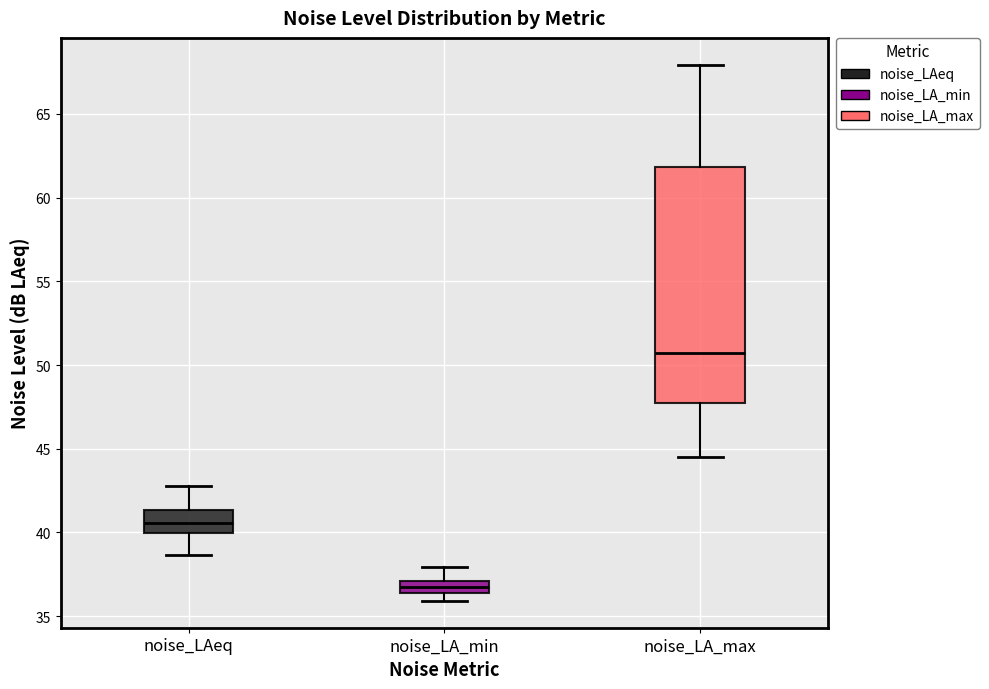

Where is the lower edge of the box for noise_LAeq on the y-axis? The values are not printed on the chart, so give them approximately, as read against the axis.

40.0